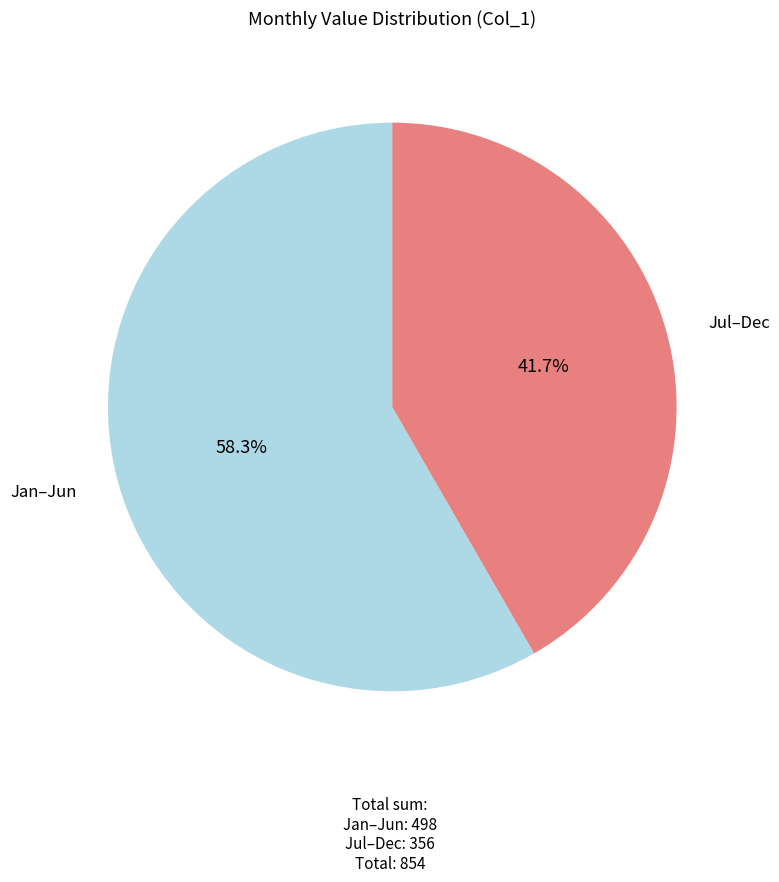

How much of the chart is everything except Jan–Jun?

41.7%